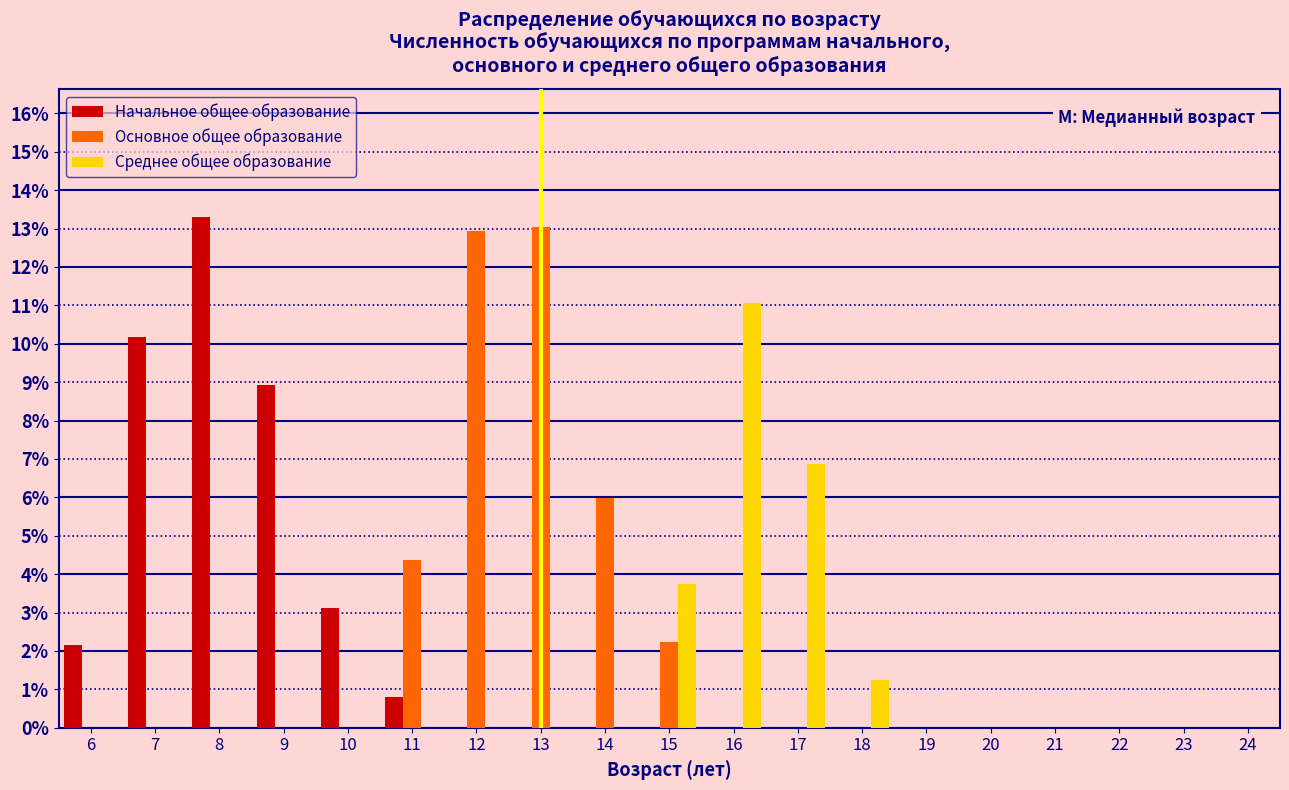

Reading left to right, transcribe this chart: for each range on the x-axis, give the height of each series' bar. The values are not printed on the chart, so give them approximately, as read against the axis.

5.5 to 6.5: Начальное общее образование=2.1	Основное общее образование=0	Среднее общее образование=0
6.5 to 7.5: Начальное общее образование=10.2	Основное общее образование=0	Среднее общее образование=0
7.5 to 8.5: Начальное общее образование=13.3	Основное общее образование=0	Среднее общее образование=0
8.5 to 9.5: Начальное общее образование=8.9	Основное общее образование=0	Среднее общее образование=0
9.5 to 10.5: Начальное общее образование=3.1	Основное общее образование=0	Среднее общее образование=0
10.5 to 11.5: Начальное общее образование=0.8	Основное общее образование=4.4	Среднее общее образование=0
11.5 to 12.5: Начальное общее образование=0	Основное общее образование=12.9	Среднее общее образование=0
12.5 to 13.5: Начальное общее образование=0	Основное общее образование=13.0	Среднее общее образование=0
13.5 to 14.5: Начальное общее образование=0	Основное общее образование=6.0	Среднее общее образование=0
14.5 to 15.5: Начальное общее образование=0	Основное общее образование=2.2	Среднее общее образование=3.8
15.5 to 16.5: Начальное общее образование=0	Основное общее образование=0	Среднее общее образование=11.1
16.5 to 17.5: Начальное общее образование=0	Основное общее образование=0	Среднее общее образование=6.9
17.5 to 18.5: Начальное общее образование=0	Основное общее образование=0	Среднее общее образование=1.3
18.5 to 19.5: Начальное общее образование=0	Основное общее образование=0	Среднее общее образование=0
19.5 to 20.5: Начальное общее образование=0	Основное общее образование=0	Среднее общее образование=0
20.5 to 21.5: Начальное общее образование=0	Основное общее образование=0	Среднее общее образование=0
21.5 to 22.5: Начальное общее образование=0	Основное общее образование=0	Среднее общее образование=0
22.5 to 23.5: Начальное общее образование=0	Основное общее образование=0	Среднее общее образование=0
23.5 to 24.5: Начальное общее образование=0	Основное общее образование=0	Среднее общее образование=0